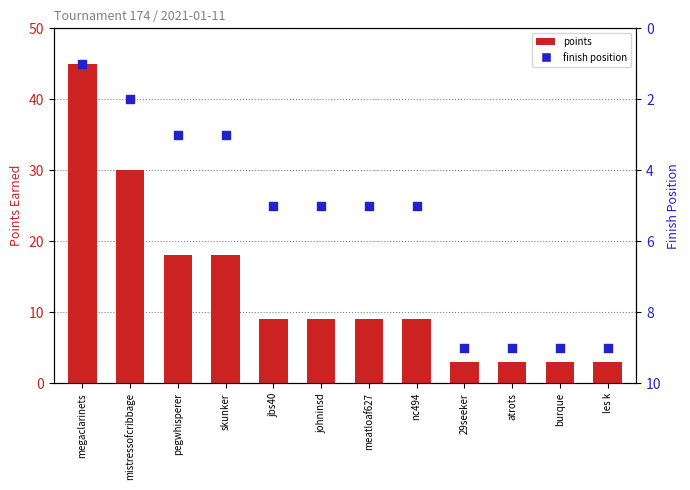

At which category is the sum across all series the highest?

megaclarinets